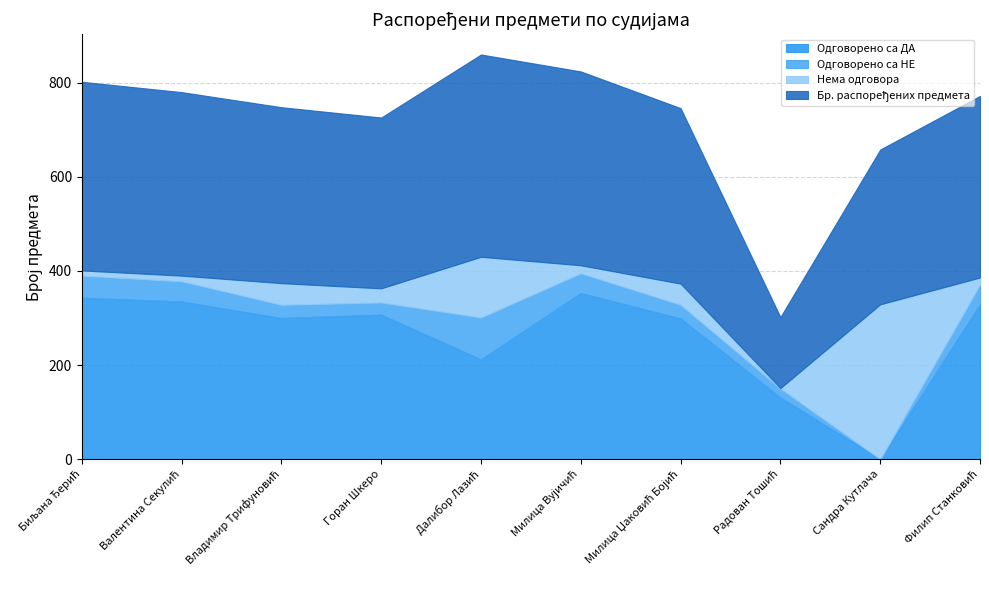

What is the total value across all series at Владимир Трифуновић?

748